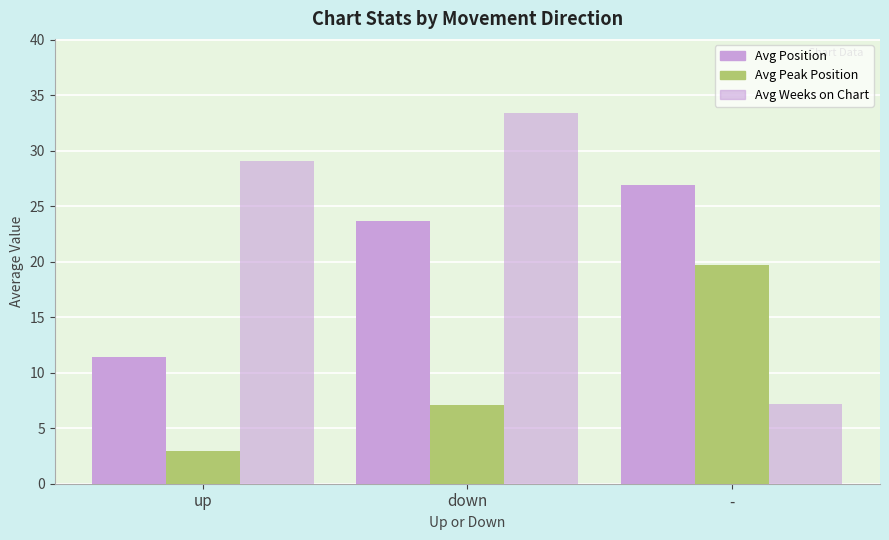

The value of Avg Position at down is 23.6. True or false?

True